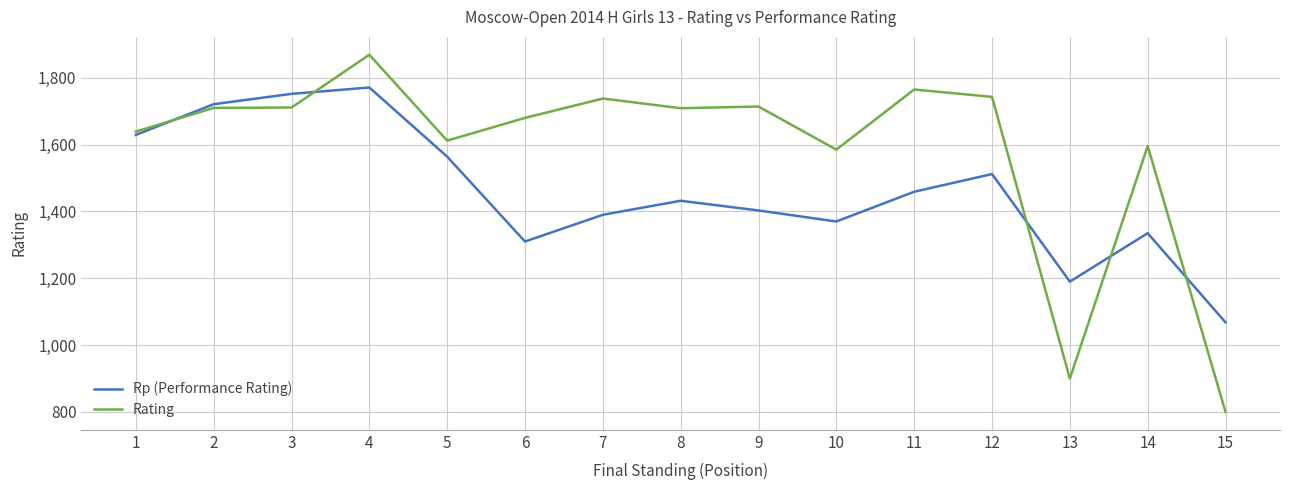

Is it true that Rating equals 2944 at 9?

False